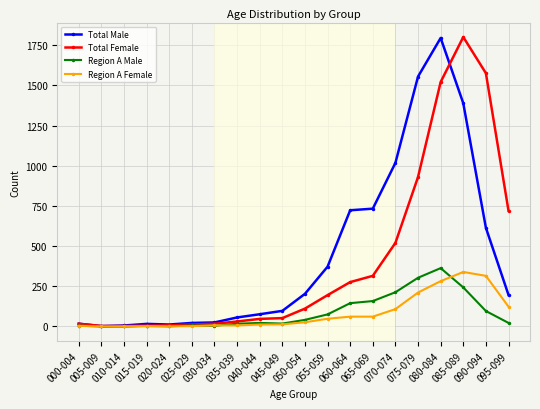

What is the total value across all series at 065-069?

1267